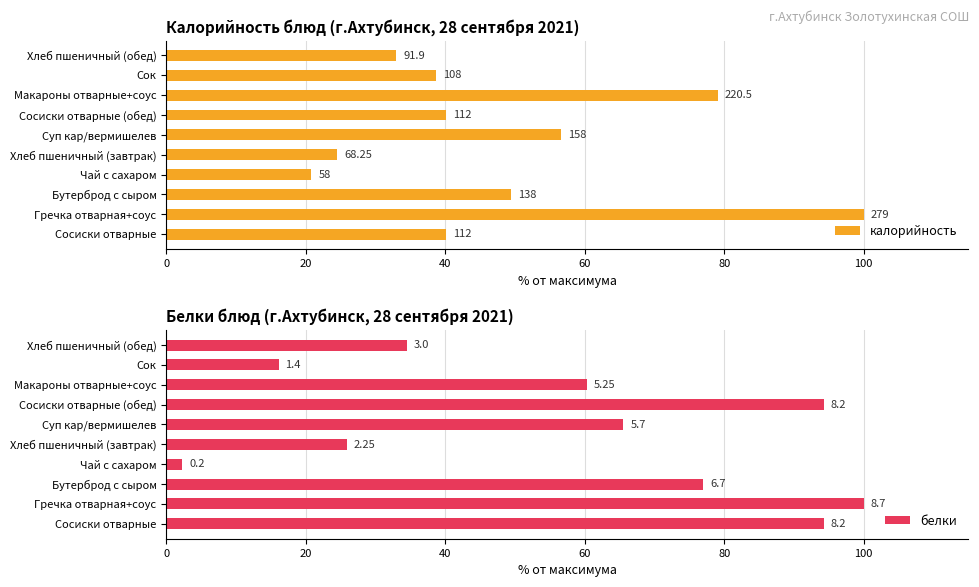

At Сок, list the series in order from smallest to largest.

белки, калорийность